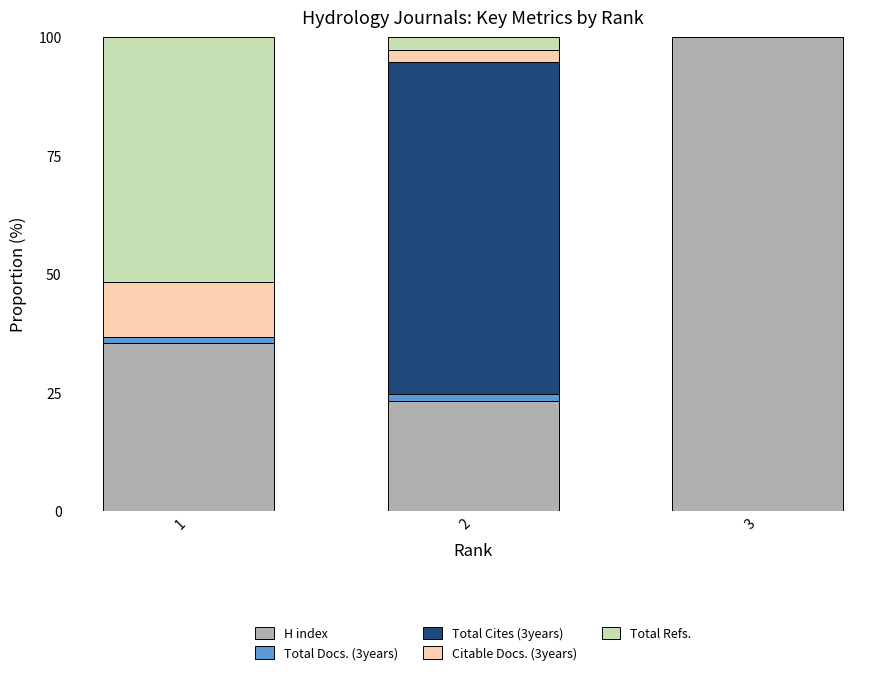

Reading left to right, list the values for the H index series.

1=35.5	2=23.2	3=100.0